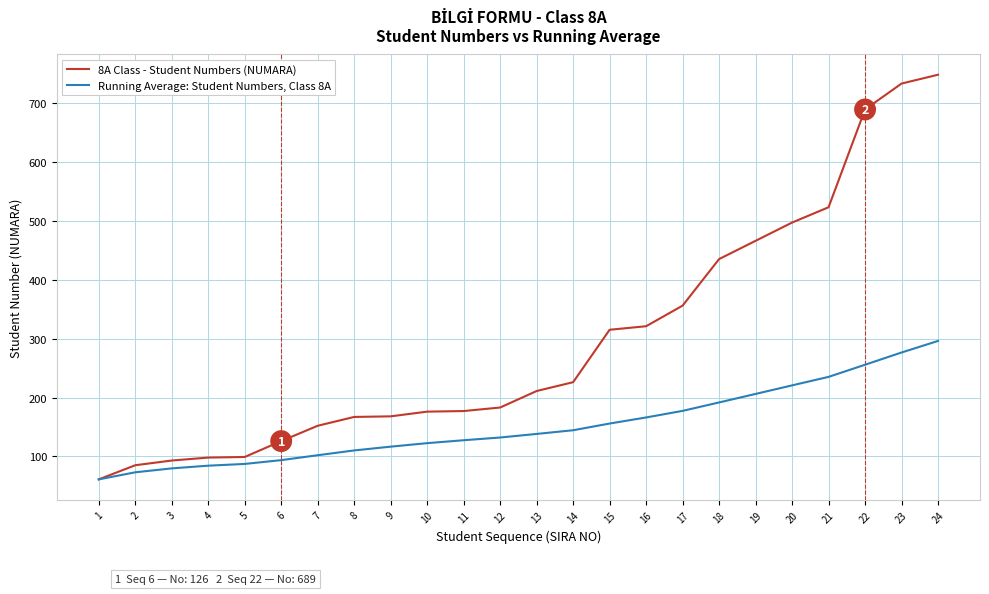

How many lines are shown in the chart?

2